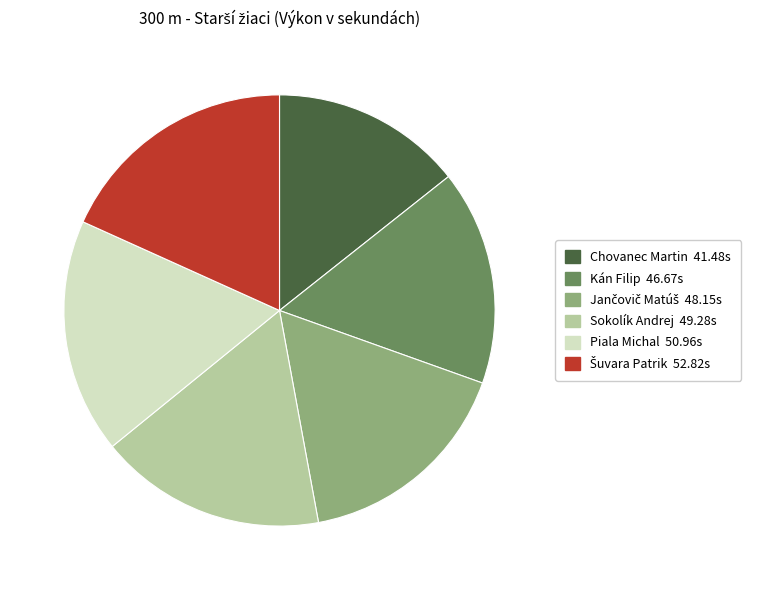

Which has a higher value, Sokolík Andrej or Chovanec Martin?

Sokolík Andrej